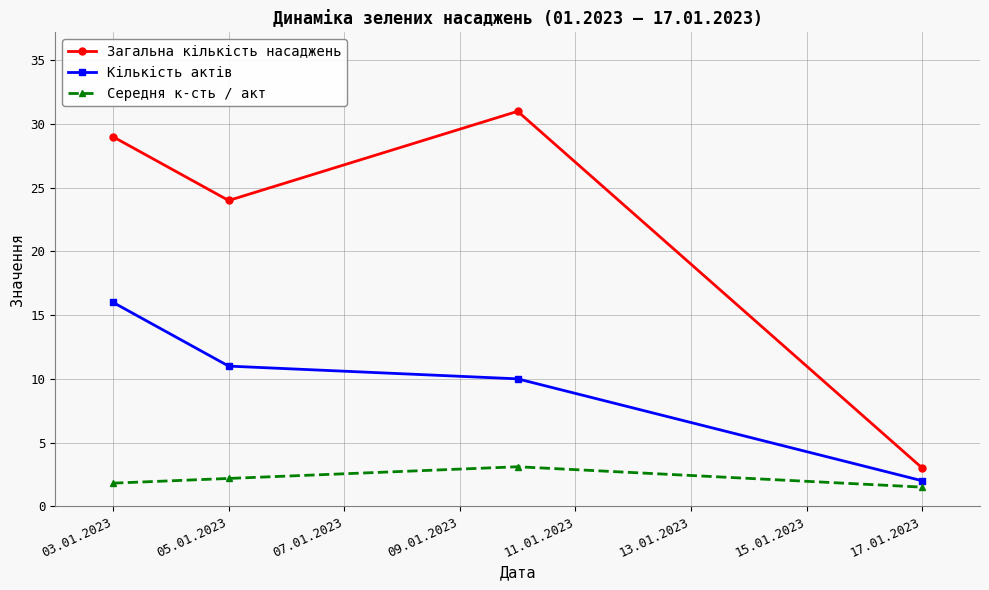

What is the average value of the Кількість актів series?

9.8